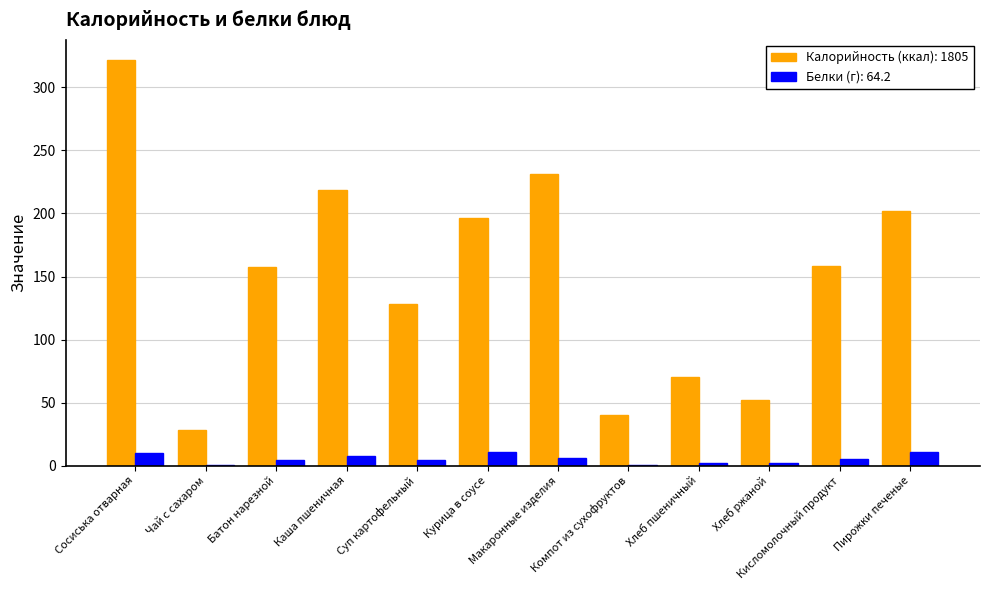

What is the highest value of the Белки (г): 64.2 series?

11.0